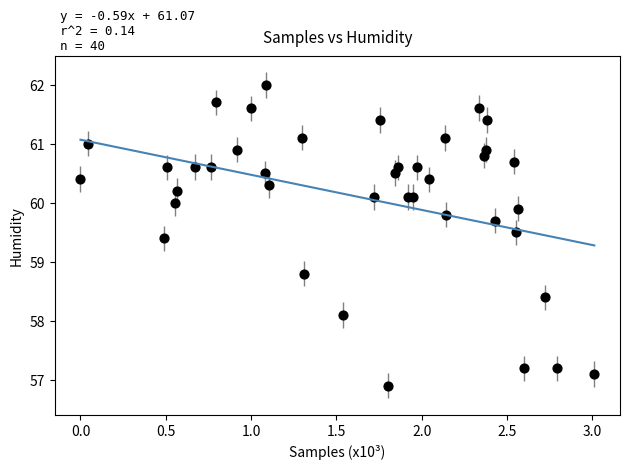

What Y value in the scatter plot is closest to 59?

58.8